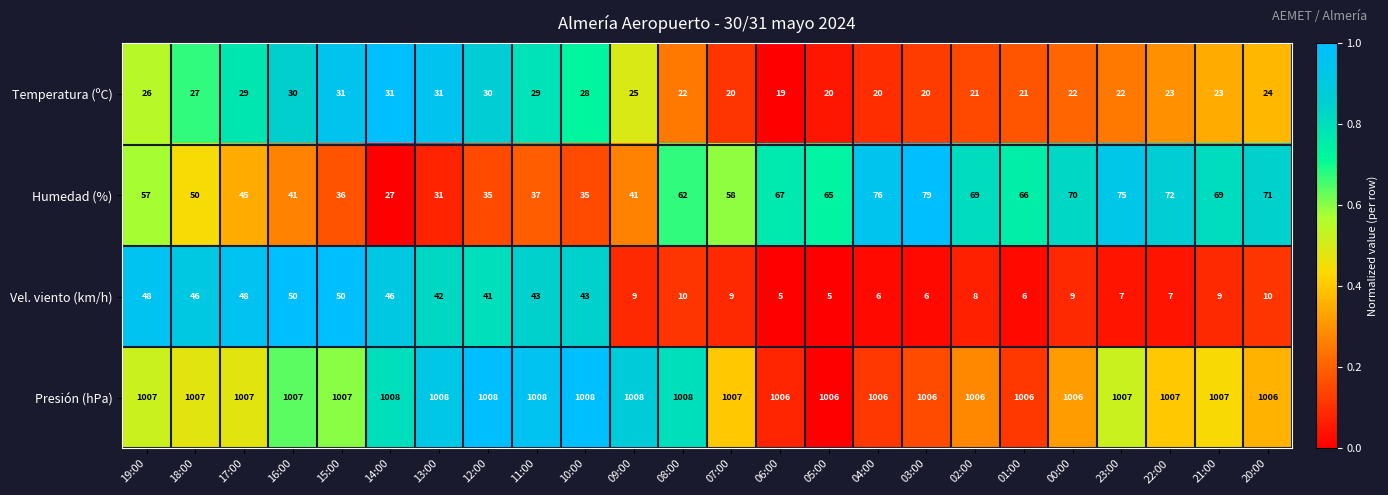

How many data points does each series have?

24